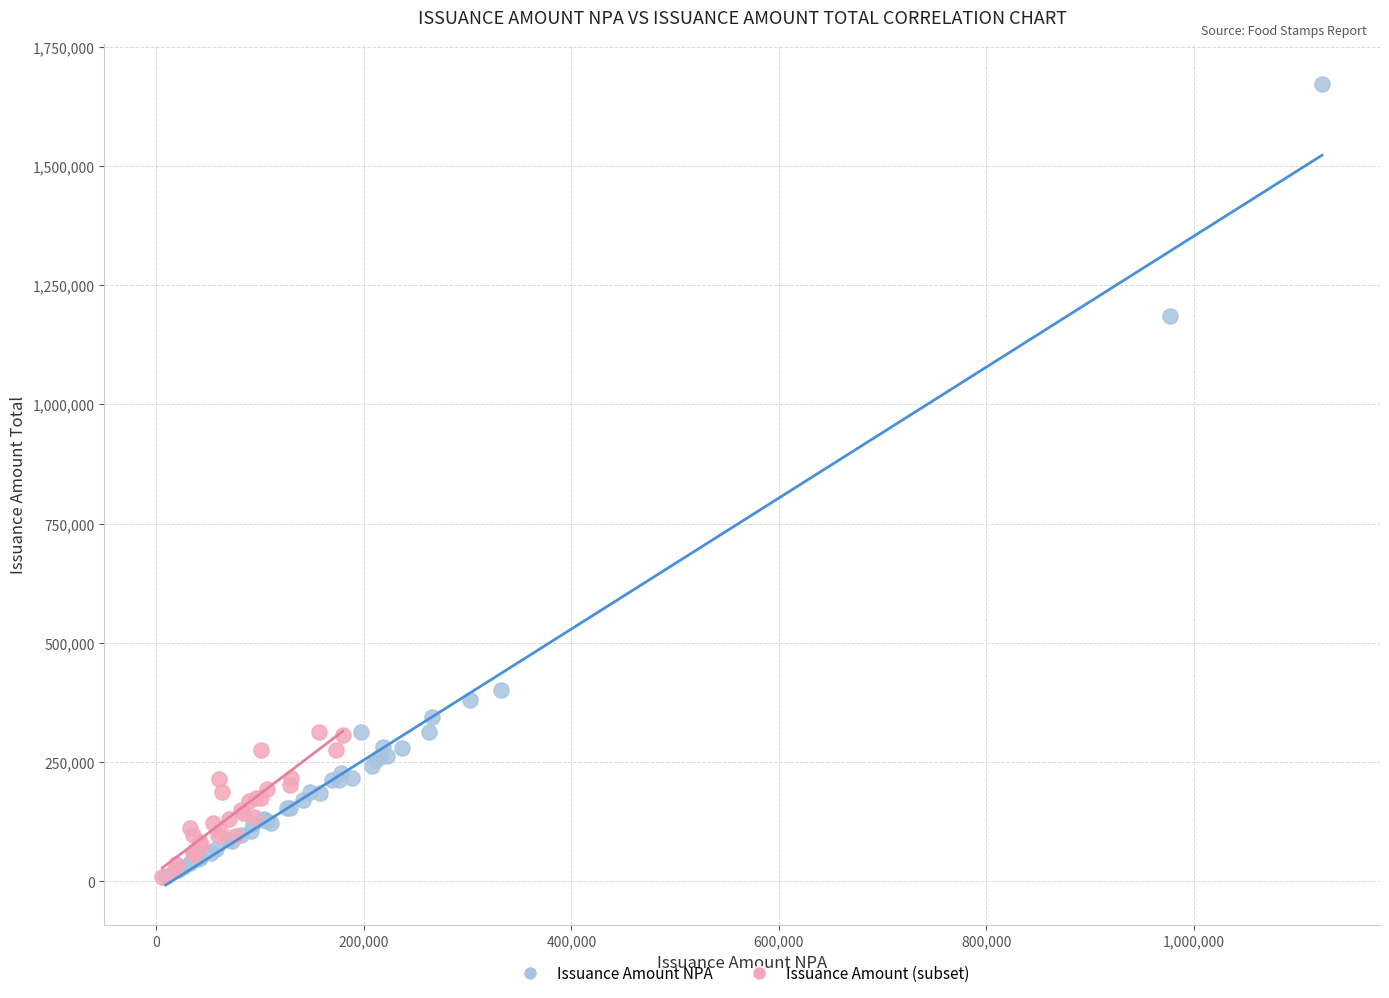

Which series has the largest Y range (max minus min)?

Issuance Amount NPA